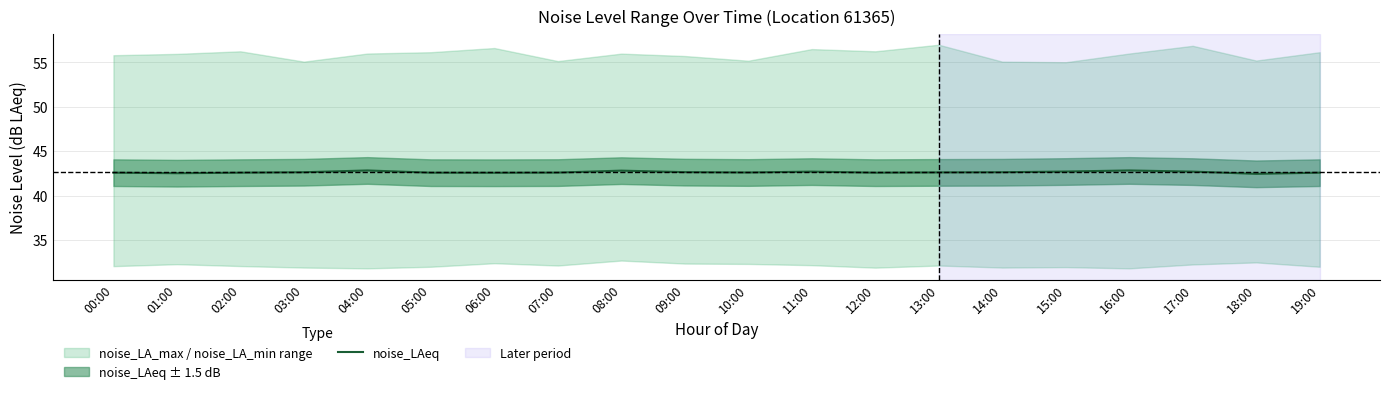

How many lines are shown in the chart?

1